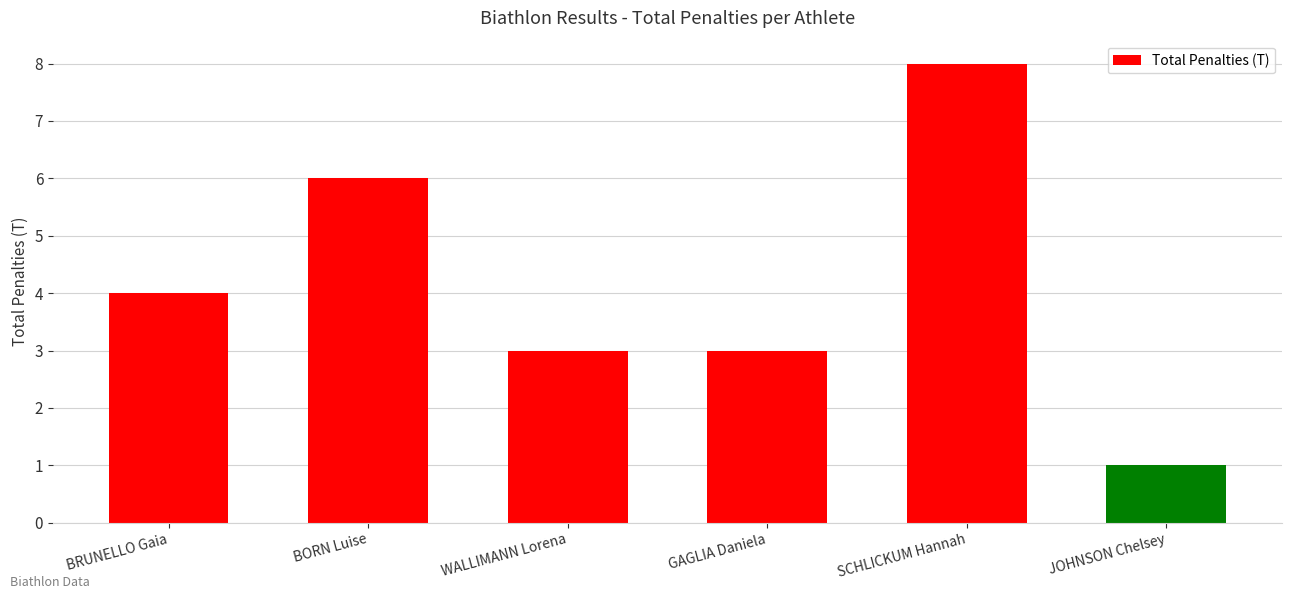

Read the value at BRUNELLO Gaia.

4